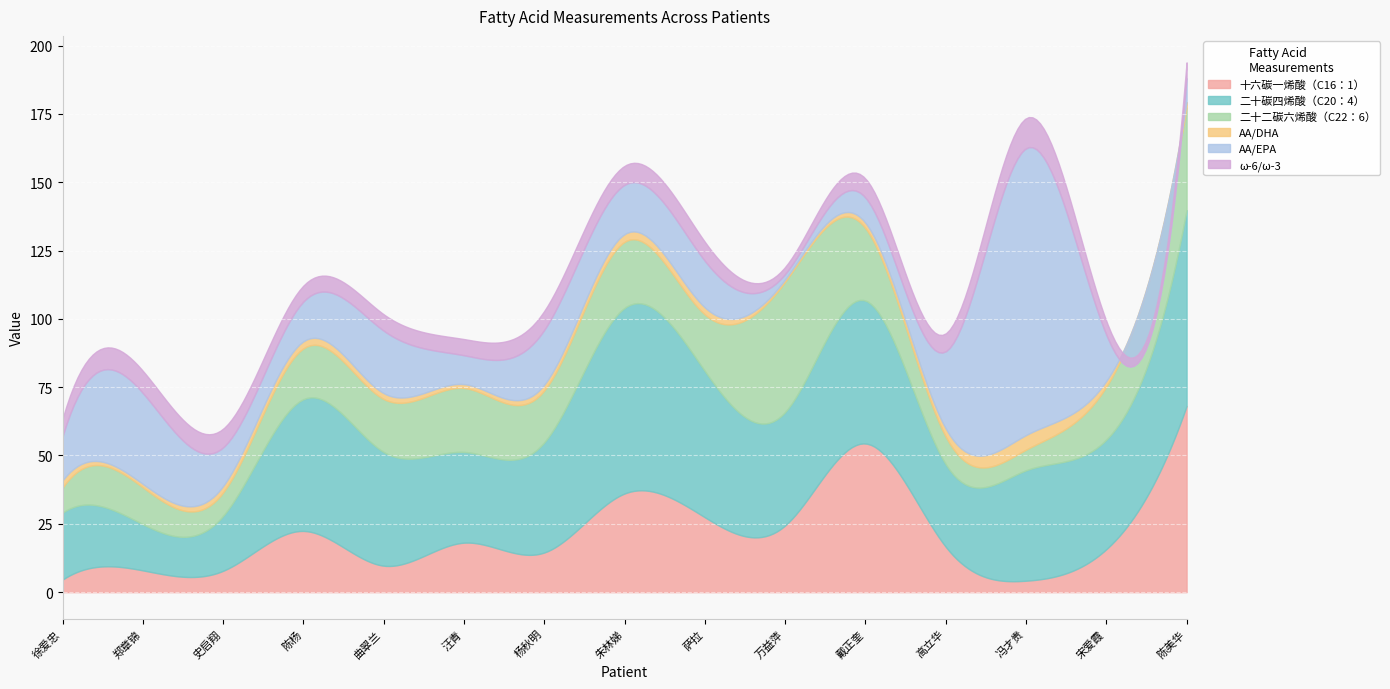

Rank the categories by 十六碳一烯酸（C16：1） value from lowest to highest.

冯才贵, 徐爱忠, 史启翔, 郑章锦, 曲翠兰, 杨秋明, 宋爱霞, 高立华, 汪青, 陈杨, 万益萍, 萨拉, 朱林娣, 戴正奎, 陈美华